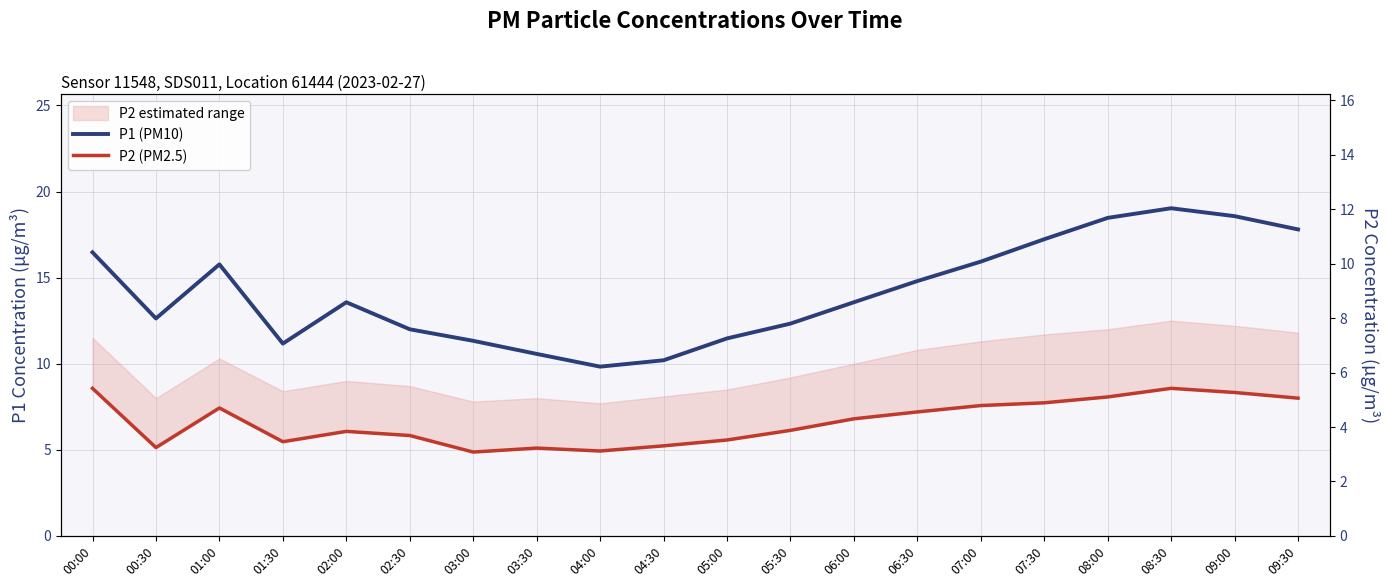

What is the value of the P2 (PM2.5) point at the 15th from the left?

7.6